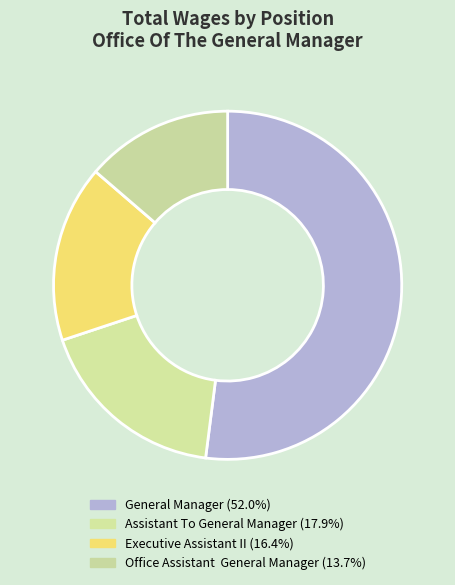

To the nearest percent, what is the difference between the largest and smallest slice percentages?

38%